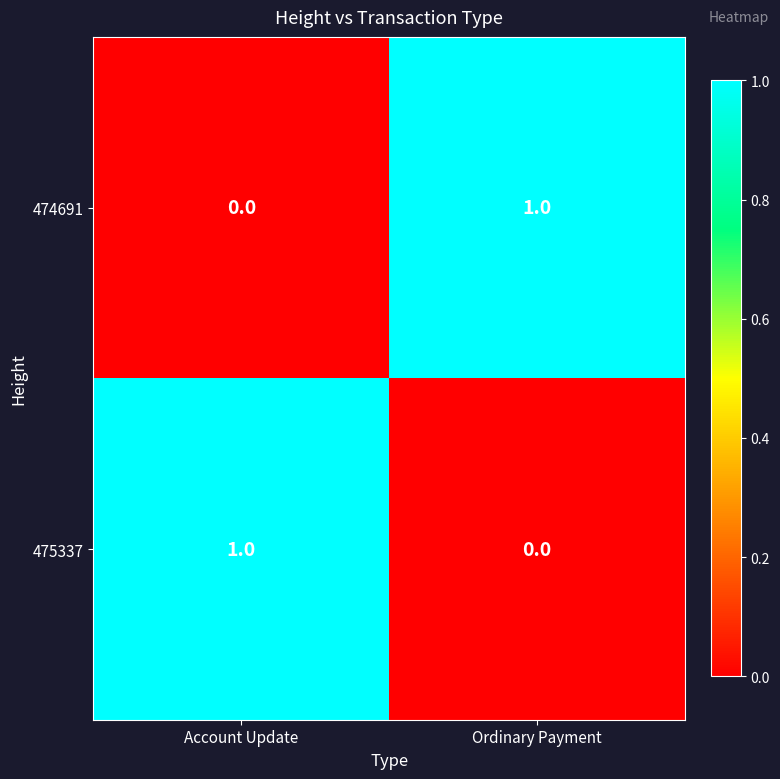

True or false: 474691 has a value of 0 at Account Update.

True